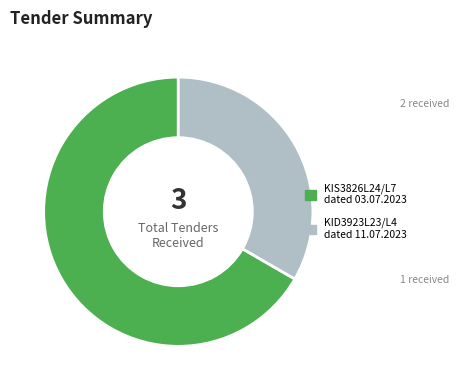

Which slice is the smallest?

KID3923L23/L4 dated 11.07.2023